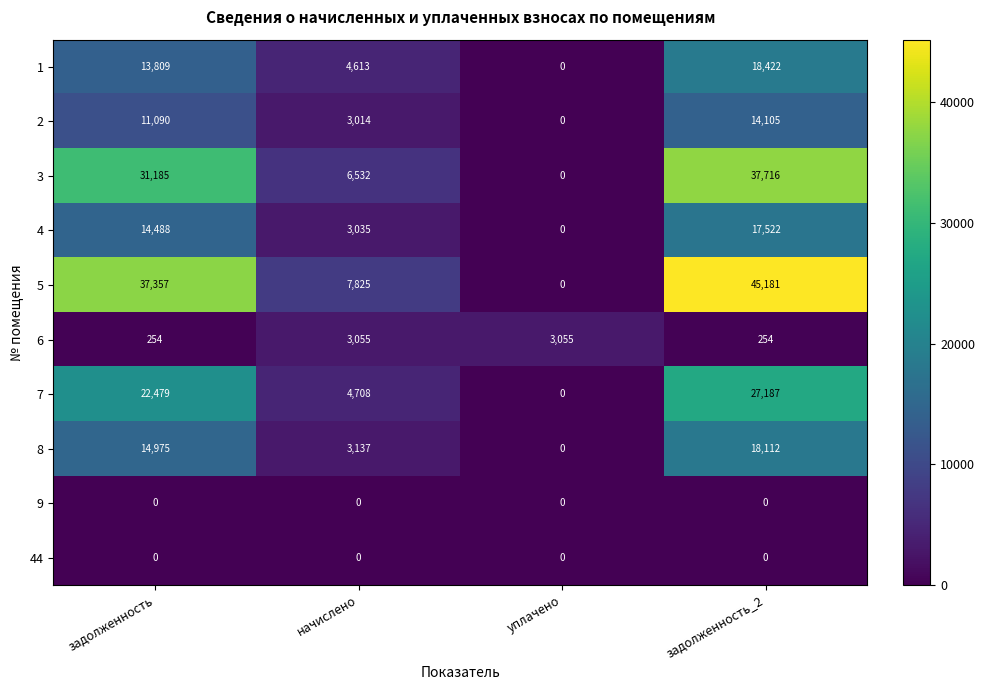

What is the difference between the highest and lowest values at начислено?

7825